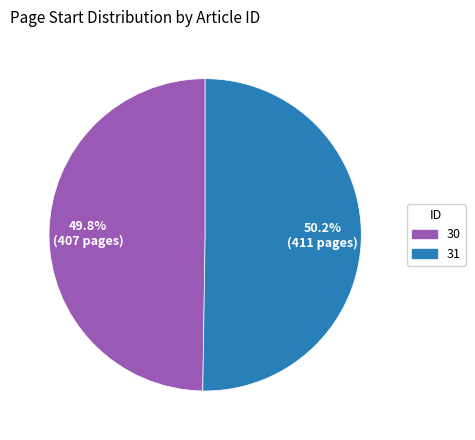

Count the number of slices in the pie.

2